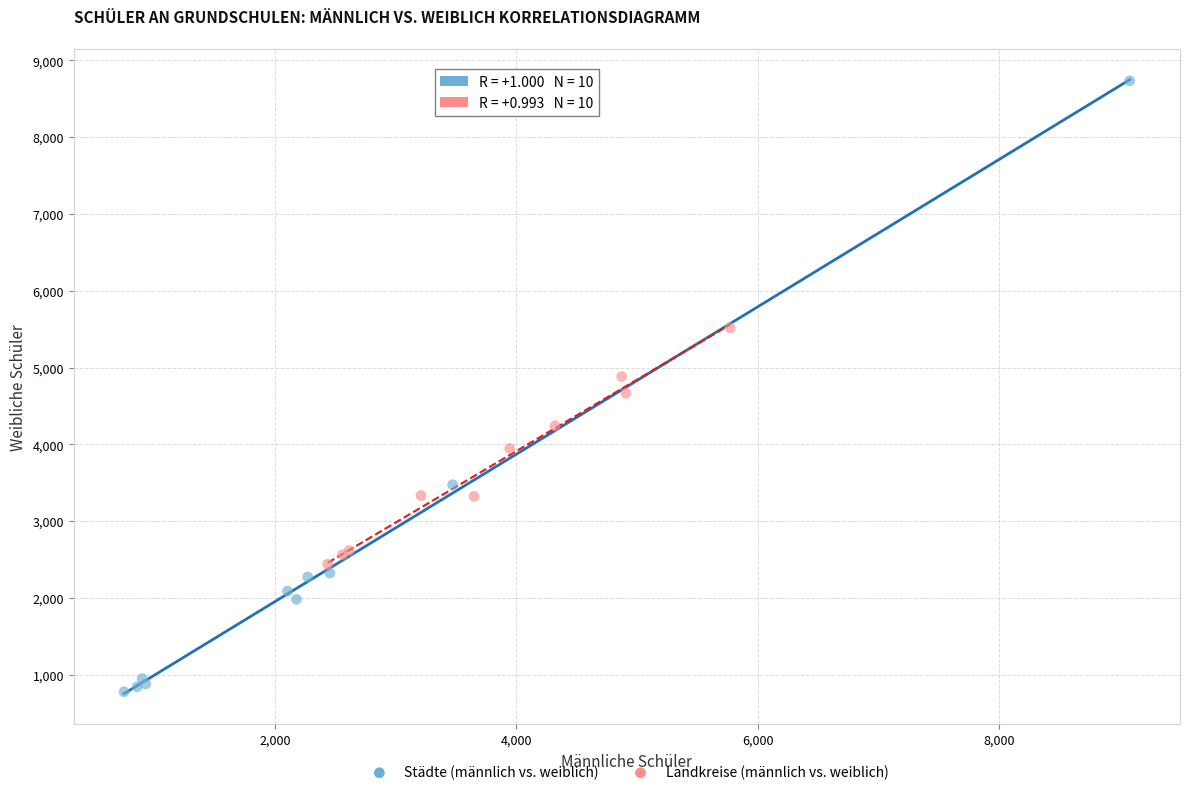

Which series has the largest Y range (max minus min)?

Städte (männlich vs. weiblich)